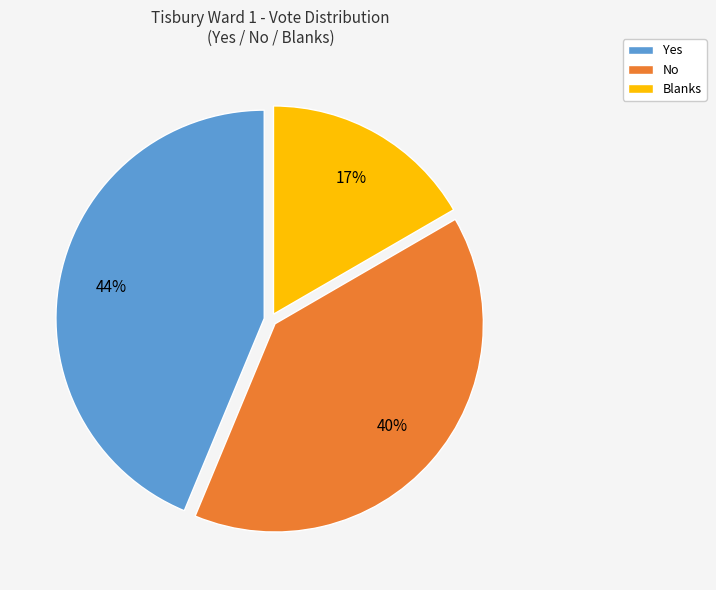

What is the smallest slice in the pie chart?

Blanks